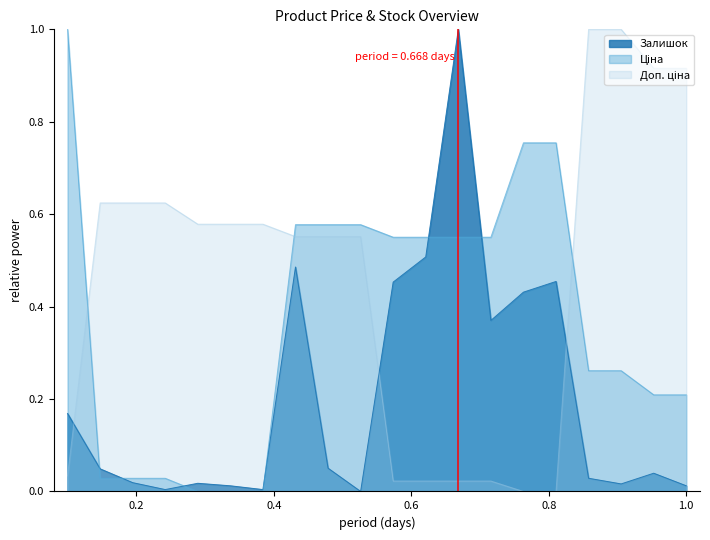

After their last crossing, which series has the higher values: Ціна or Доп. ціна?

Доп. ціна